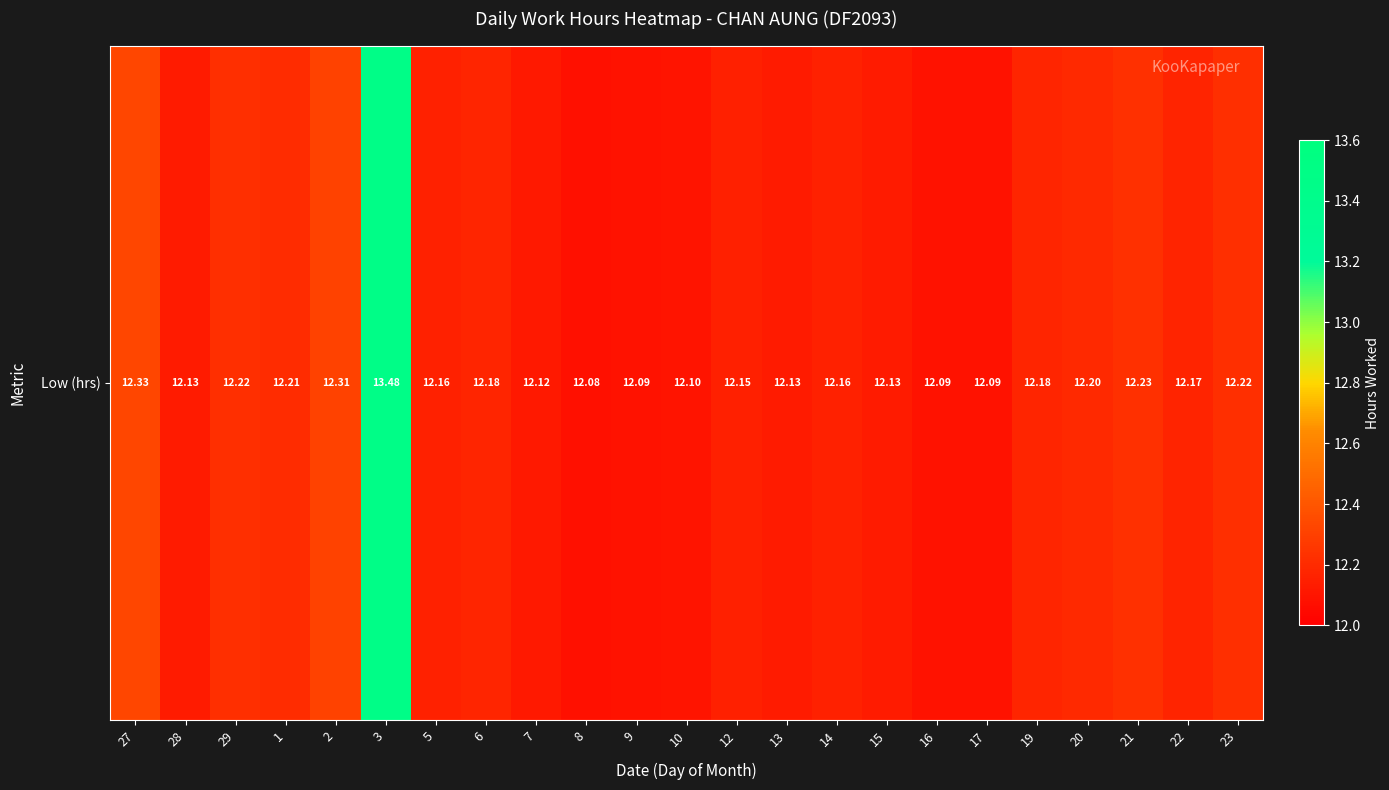

What is the approximate value at 19?

12.2